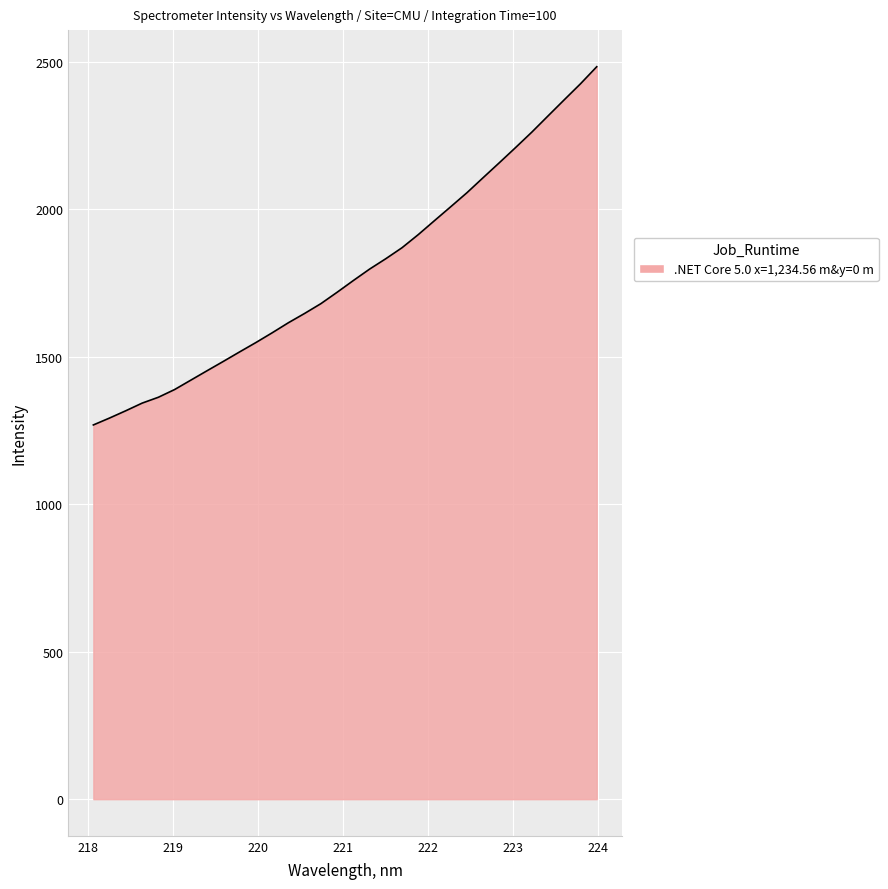

What is the smallest value displayed?

1268.6